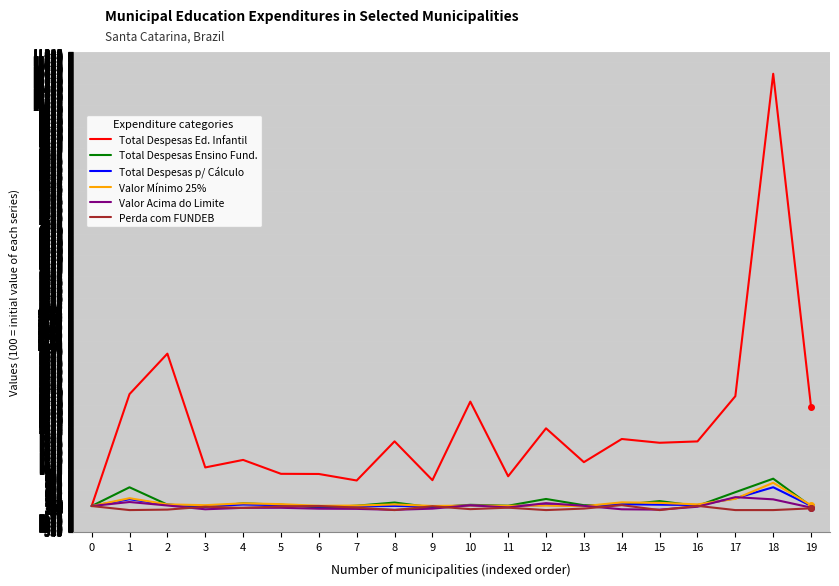

What is the difference between the second highest and minimum values in the Total Despesas Ensino Fund. series?

500.8